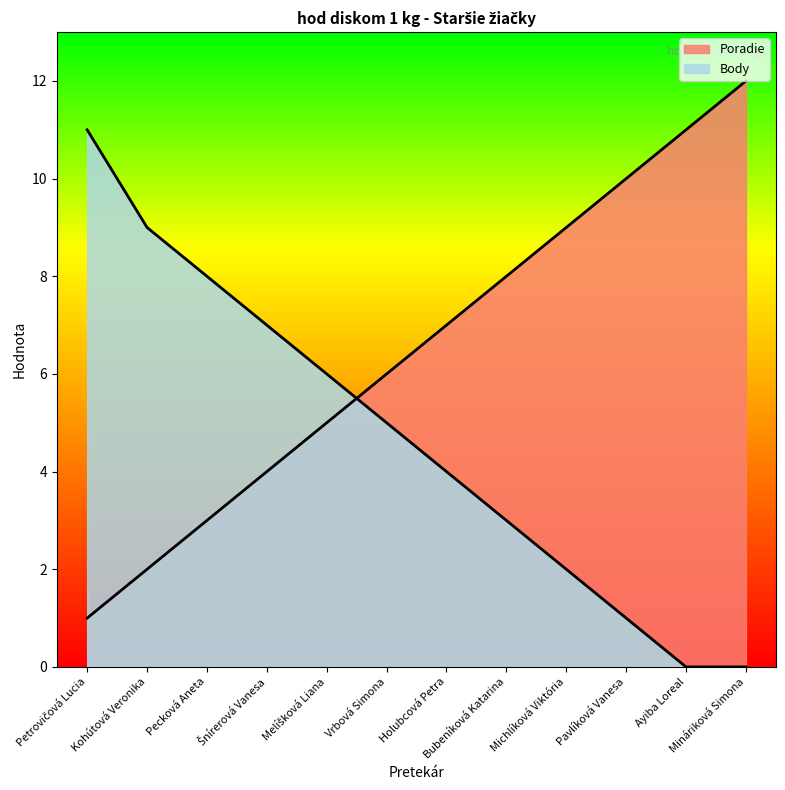

After their last crossing, which series has the higher values: Body or Poradie?

Poradie